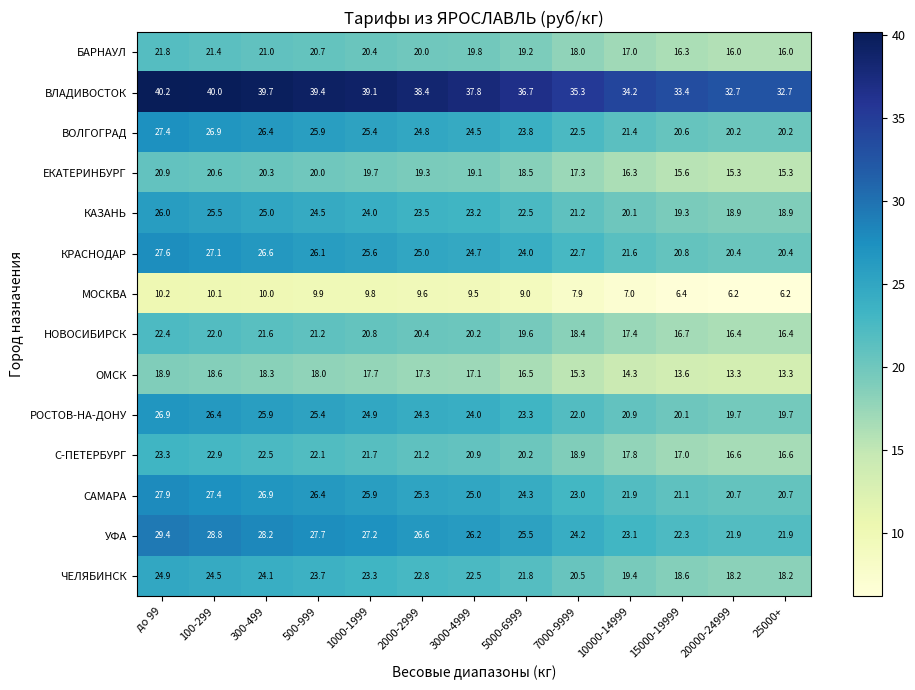

List the series in order of their peak value, highest first.

ВЛАДИВОСТОК, УФА, САМАРА, КРАСНОДАР, ВОЛГОГРАД, РОСТОВ-НА-ДОНУ, КАЗАНЬ, ЧЕЛЯБИНСК, С-ПЕТЕРБУРГ, НОВОСИБИРСК, БАРНАУЛ, ЕКАТЕРИНБУРГ, ОМСК, МОСКВА